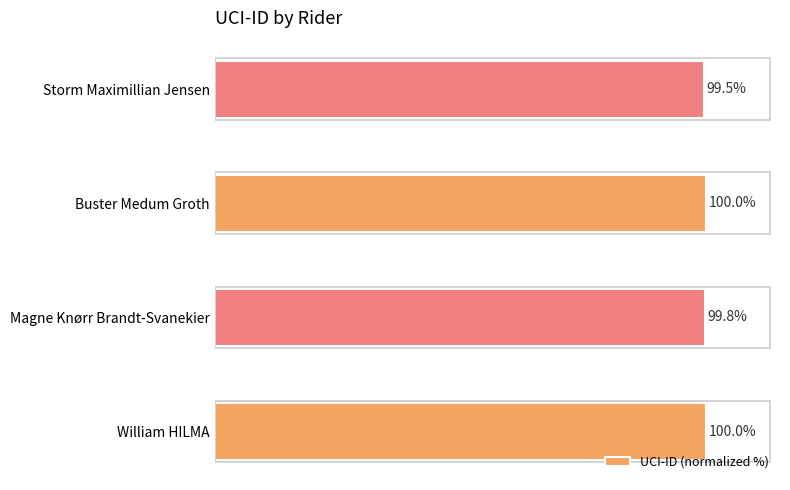

Which has a higher value, Storm Maximillian Jensen or William HILMA?

William HILMA